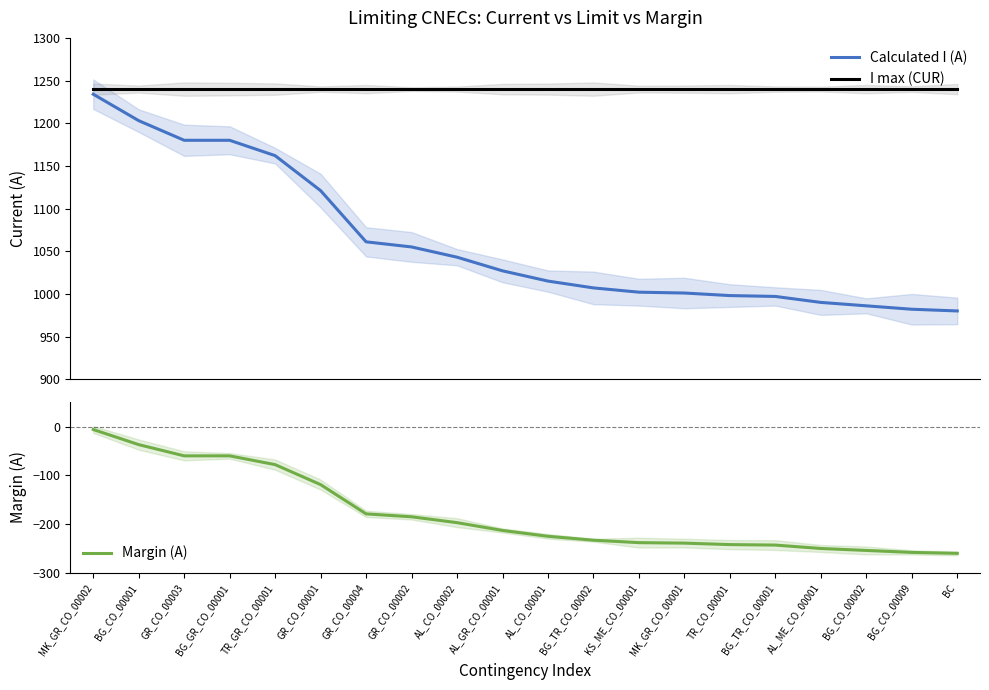

What is the sum of all Margin (A) values?

-3576